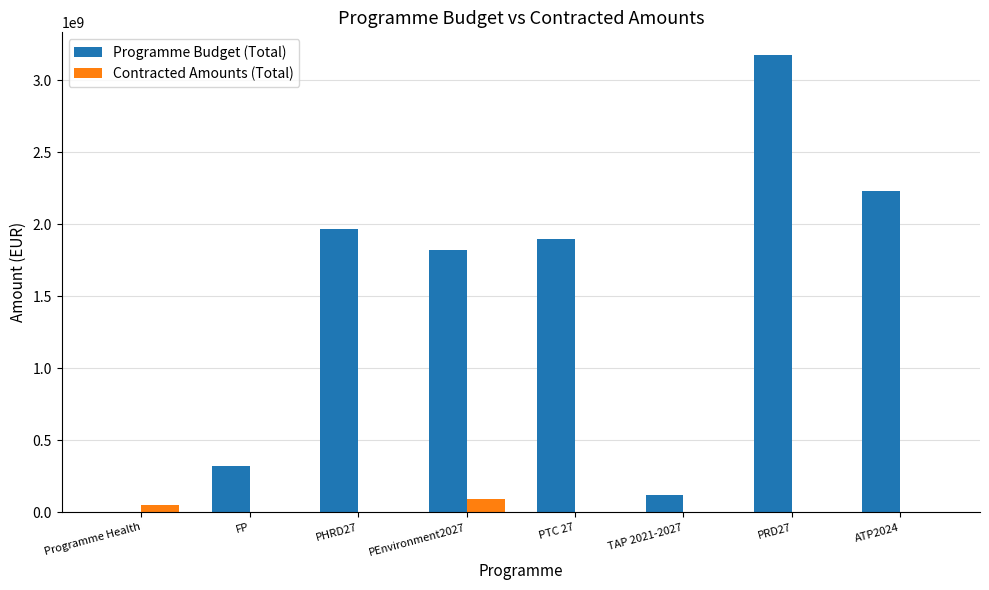

Is it true that Programme Budget (Total) equals 512494301.4 at FP?

False